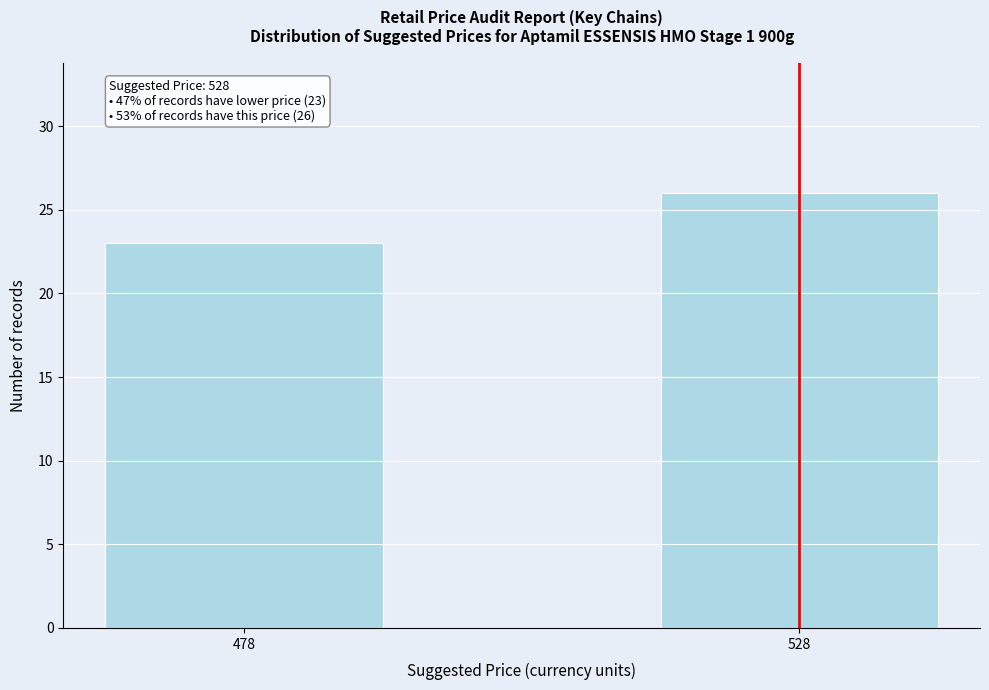

Reading left to right, list all the values displayed in this chart.

23	26